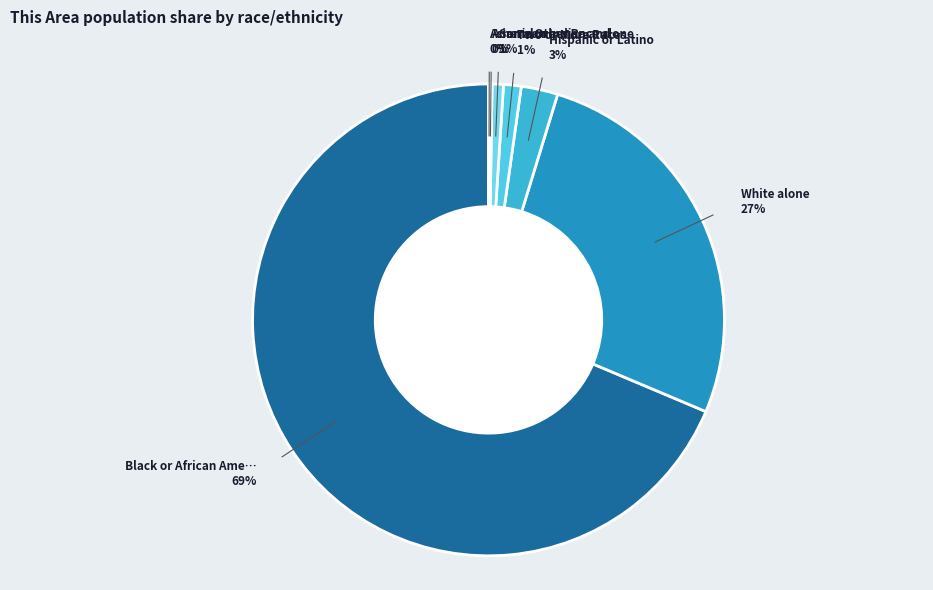

Rank the categories by value from lowest to highest.

Asian alone, American Indian and Alaska Native, Some Other Race alone, Two or More Races, Hispanic or Latino, White alone, Black or African American alone